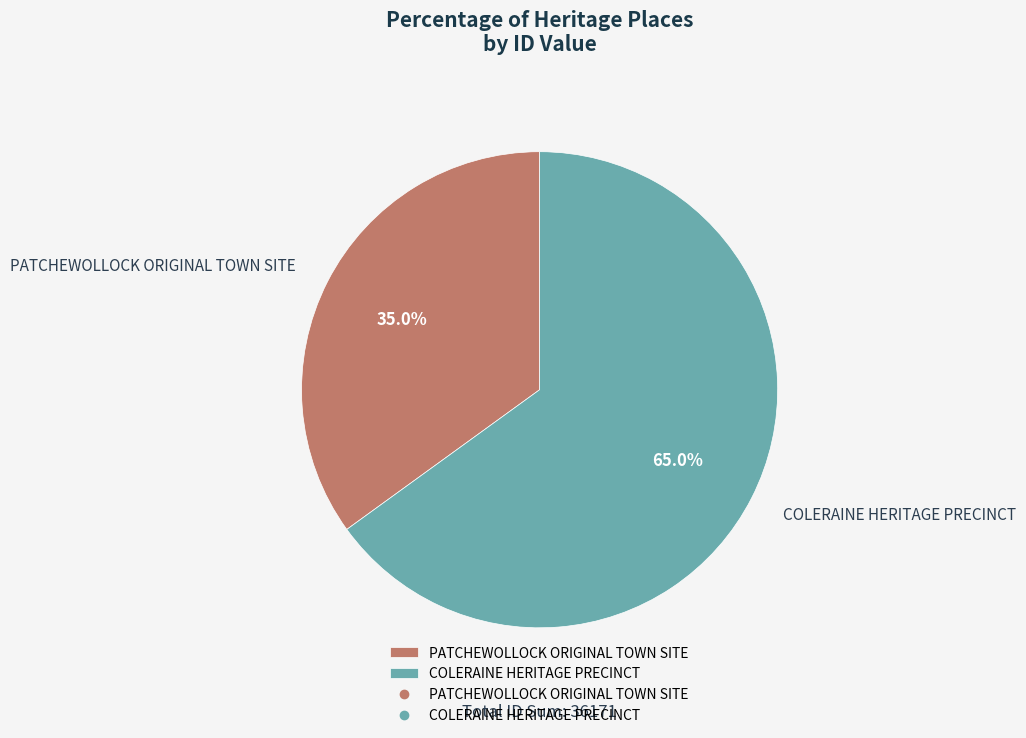

Which category has the smallest portion of the pie?

PATCHEWOLLOCK ORIGINAL TOWN SITE